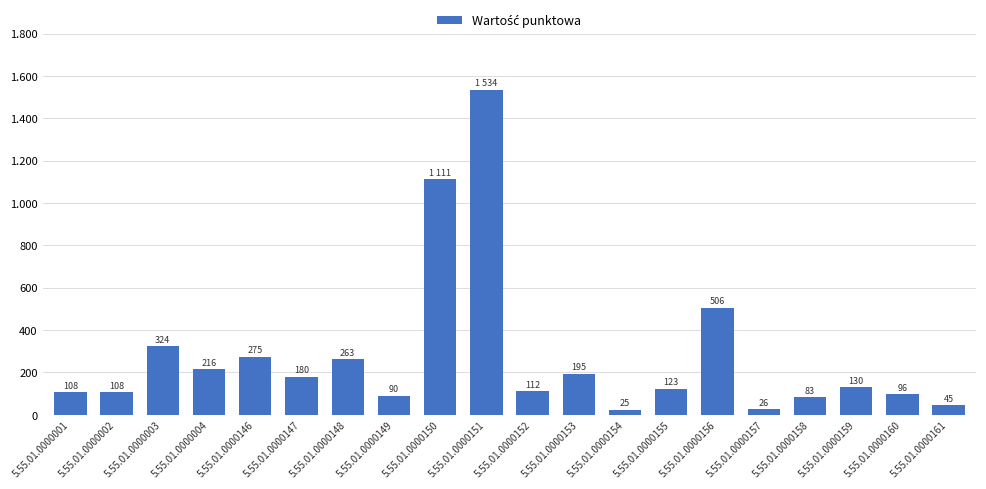

Which label corresponds to the smallest value in the chart?

5.55.01.0000154